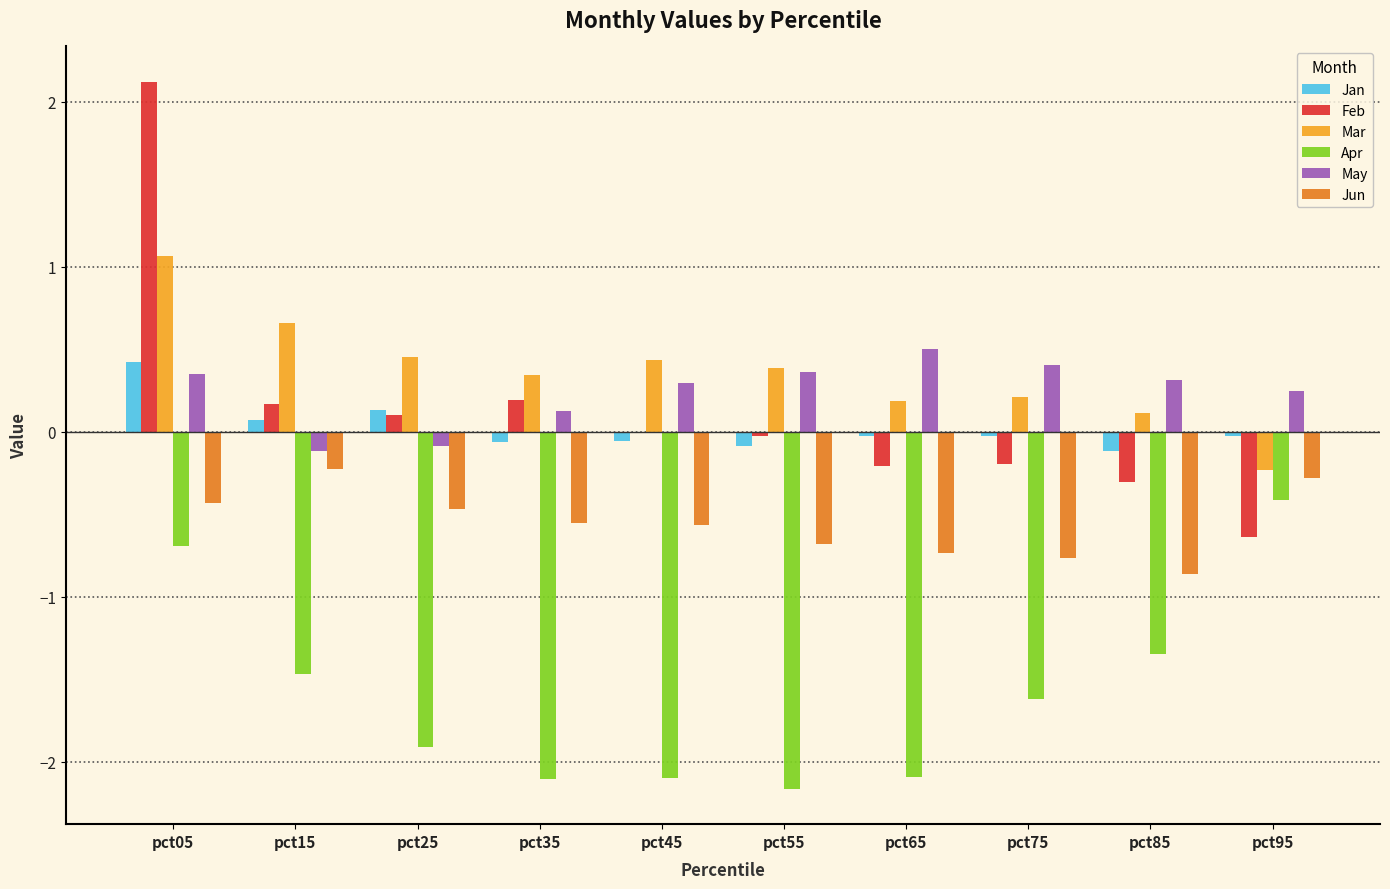

Is the value of Mar at pct85 greater than the value of Apr at pct95?

Yes